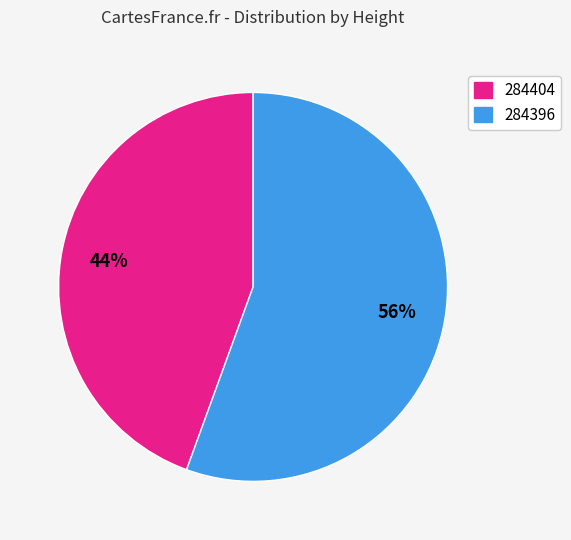

Approximately how many times larger is the value at 284404 compared to 284396?

0.8